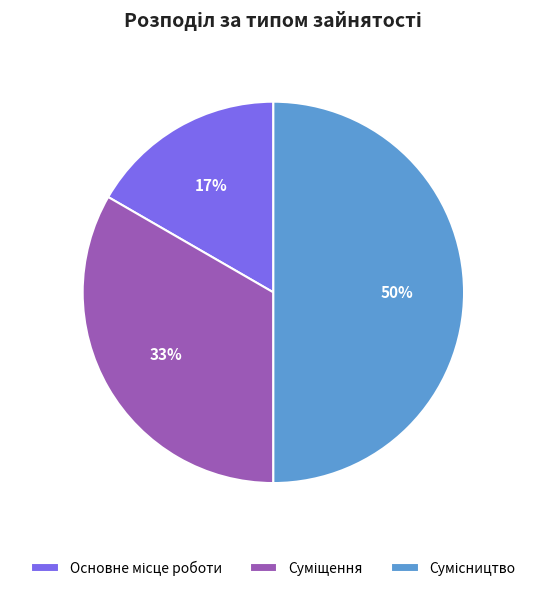

To the nearest percent, what is the difference between the largest and smallest slice percentages?

33%